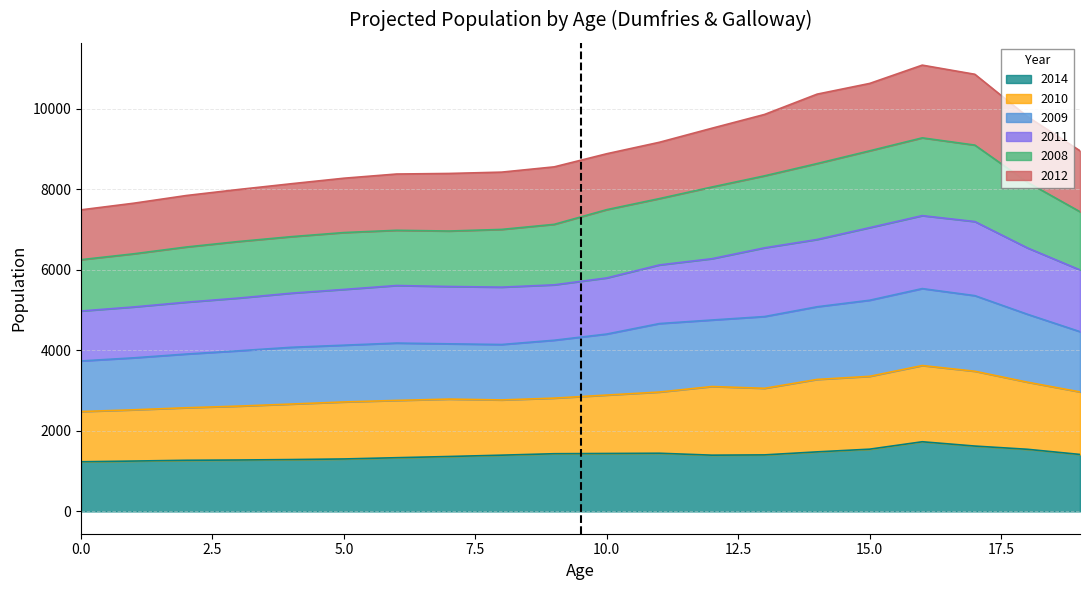

At how many categories does at least one series exceed 9962?

4